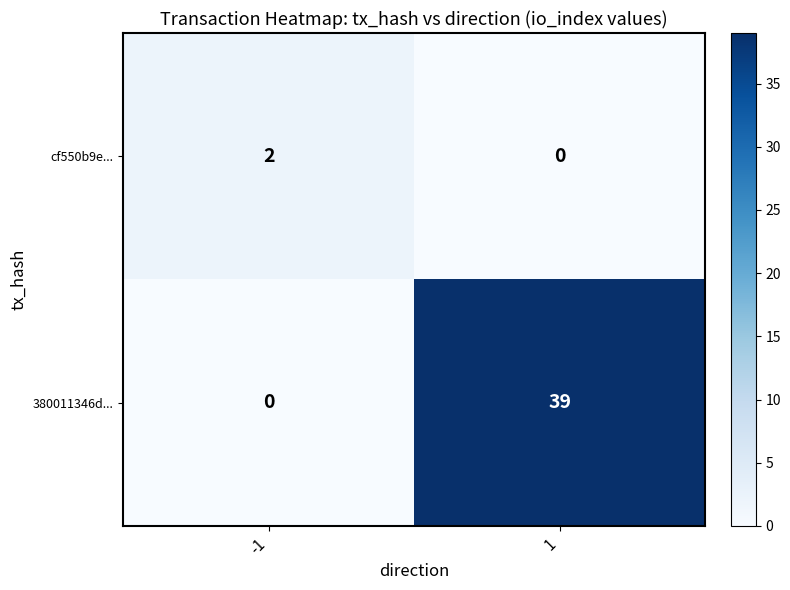

Which series has the widest spread of values?

380011346d...